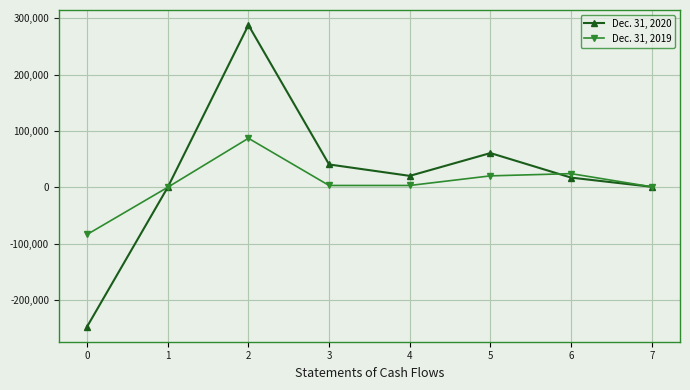

What are all the series names shown in the legend?

Dec. 31, 2020, Dec. 31, 2019